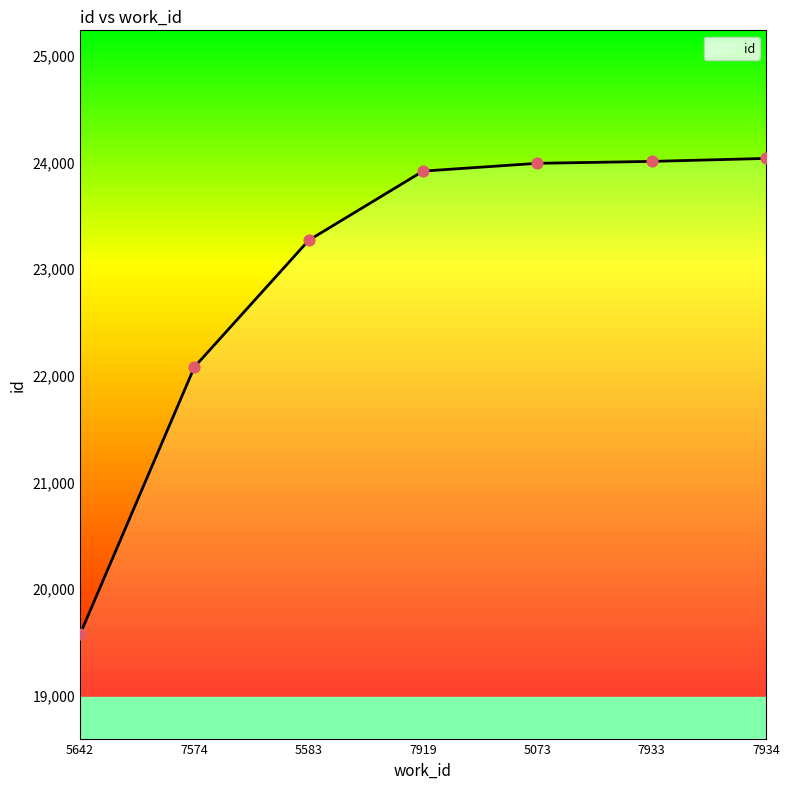

What is the change in value from 5642 to 5583?

+3696